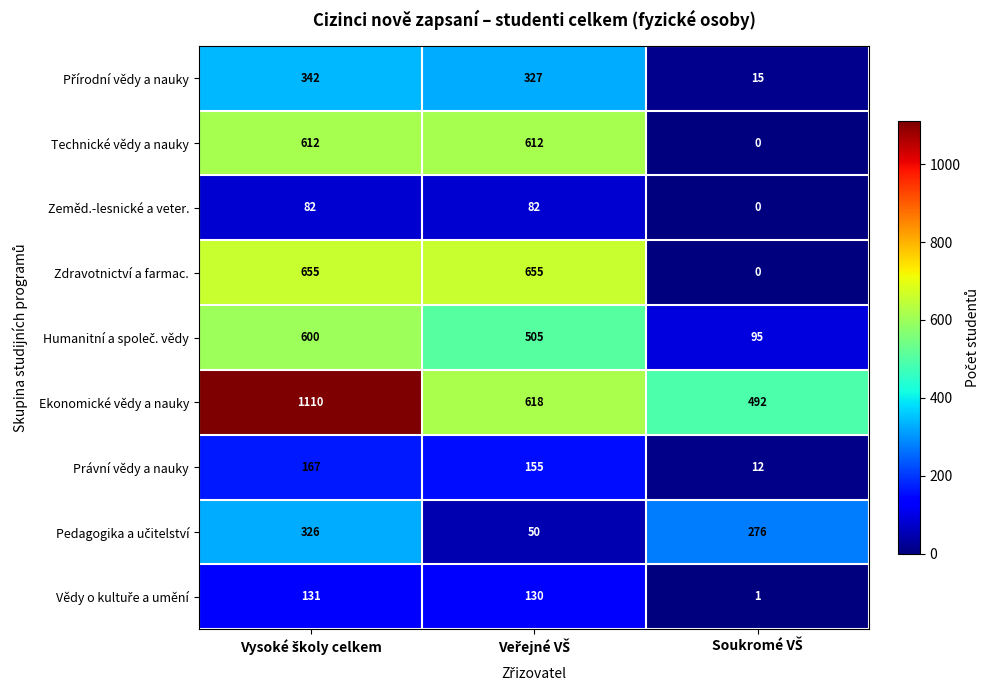

At how many categories does at least one series exceed 464?

3